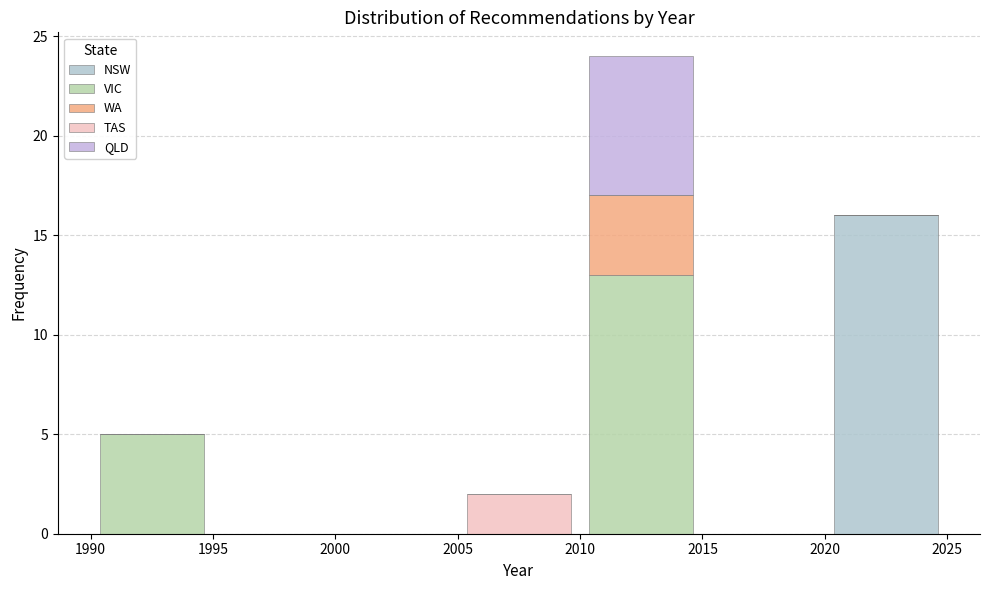

Reading left to right, transcribe this chart: for each stacked bar, give the range it covers on the x-axis and its total height. The values are not printed on the chart, so give them approximately, as read against the axis.

1990 to 1995: 5
1995 to 2000: 0
2000 to 2005: 0
2005 to 2010: 2
2010 to 2015: 24
2015 to 2020: 0
2020 to 2025: 16